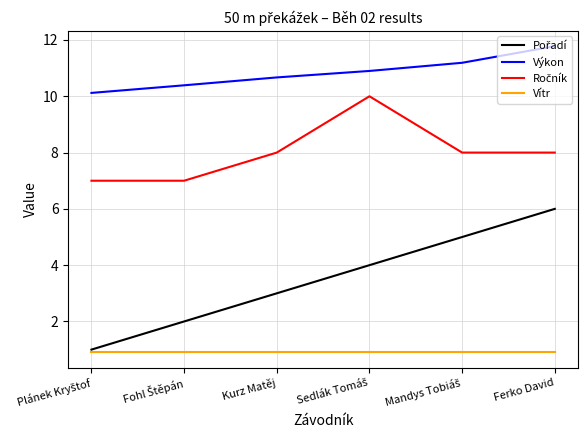

At how many categories does at least one series exceed 11?

2